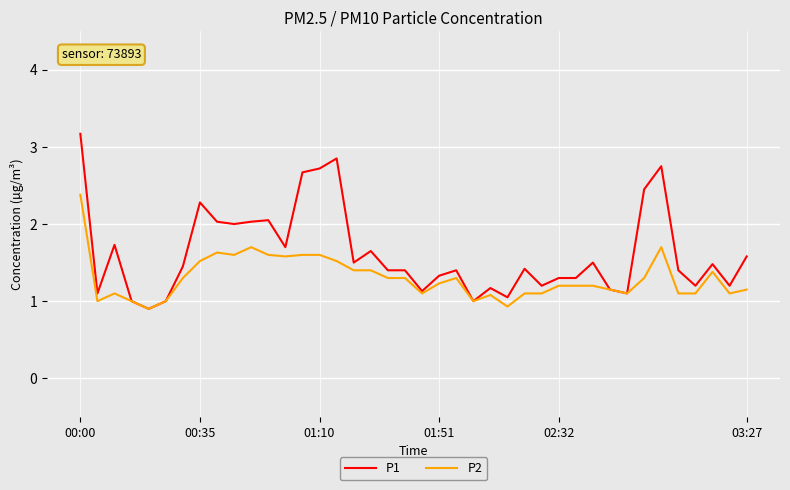

Which series has the largest total across all categories?

P1